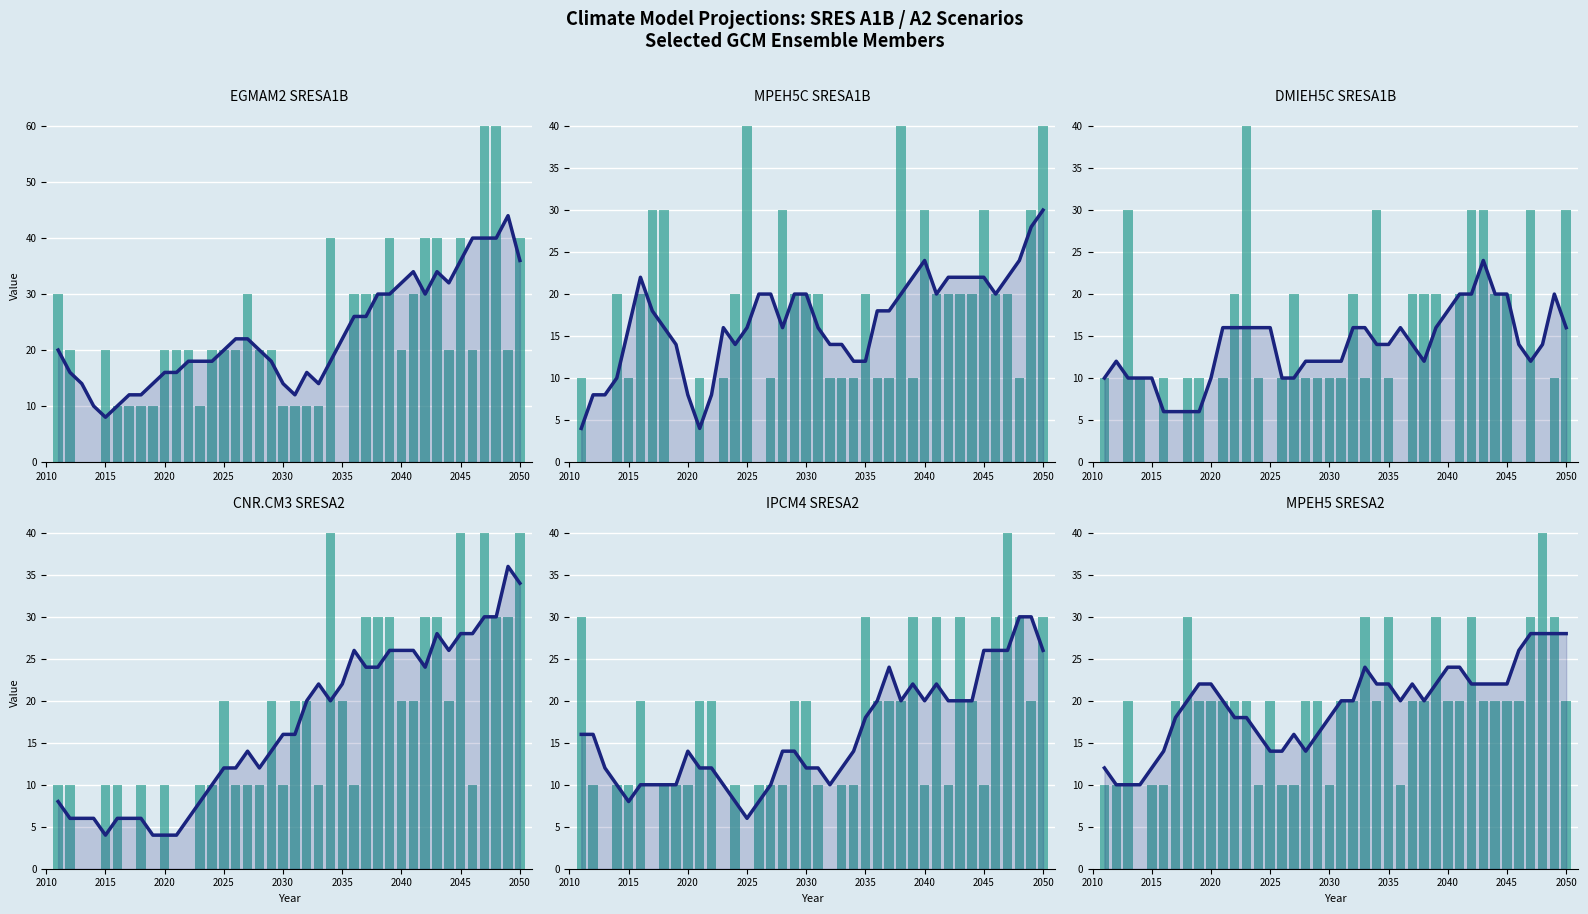

How many values in the CNR.CM3_SRESA2 series exceed 10?

19